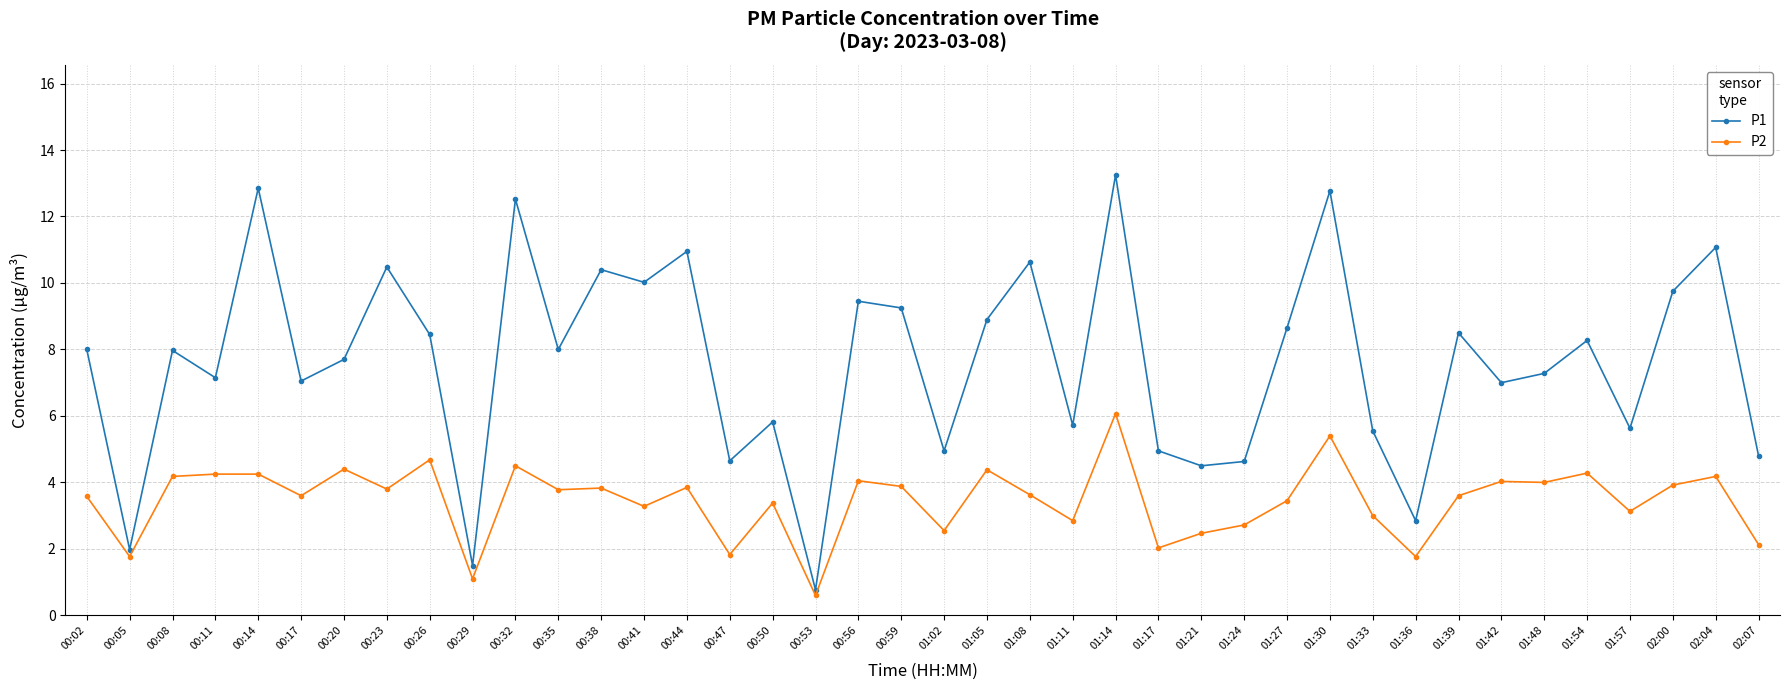

Rank the series by their average value, from highest to lowest.

P1, P2